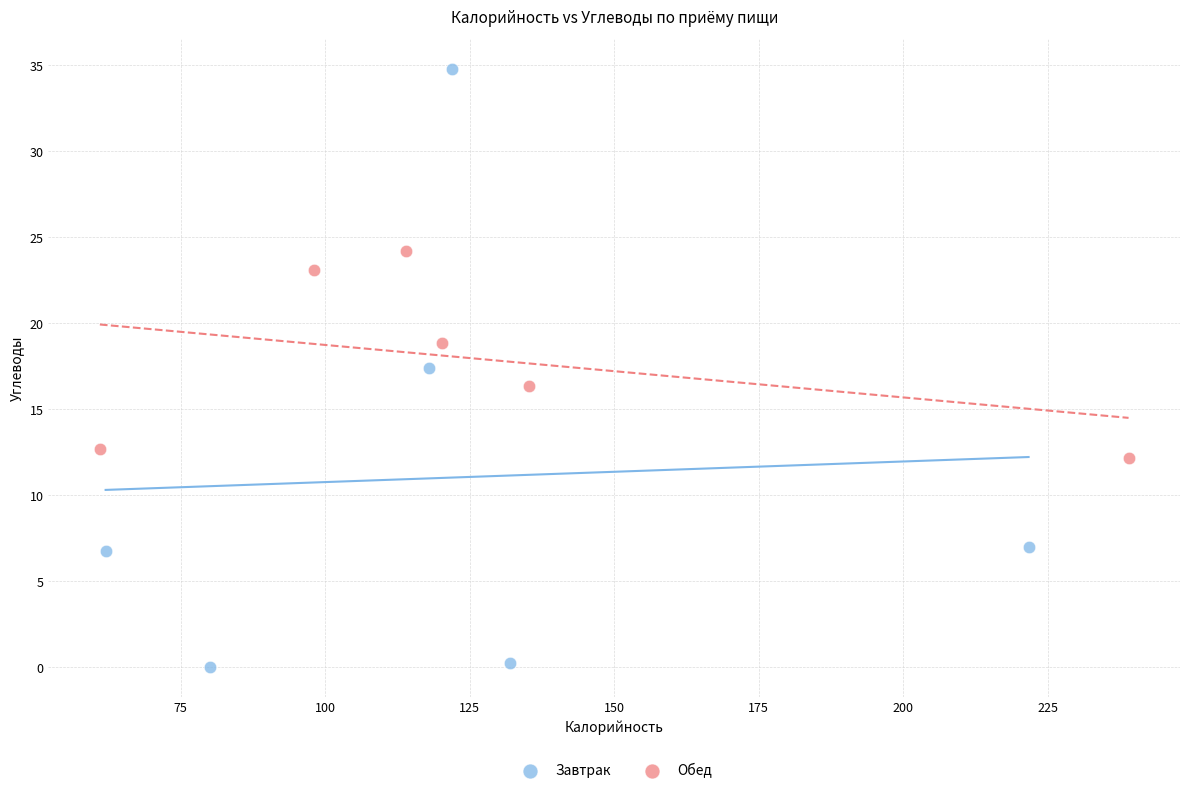

Which series reaches the maximum Y coordinate?

Завтрак